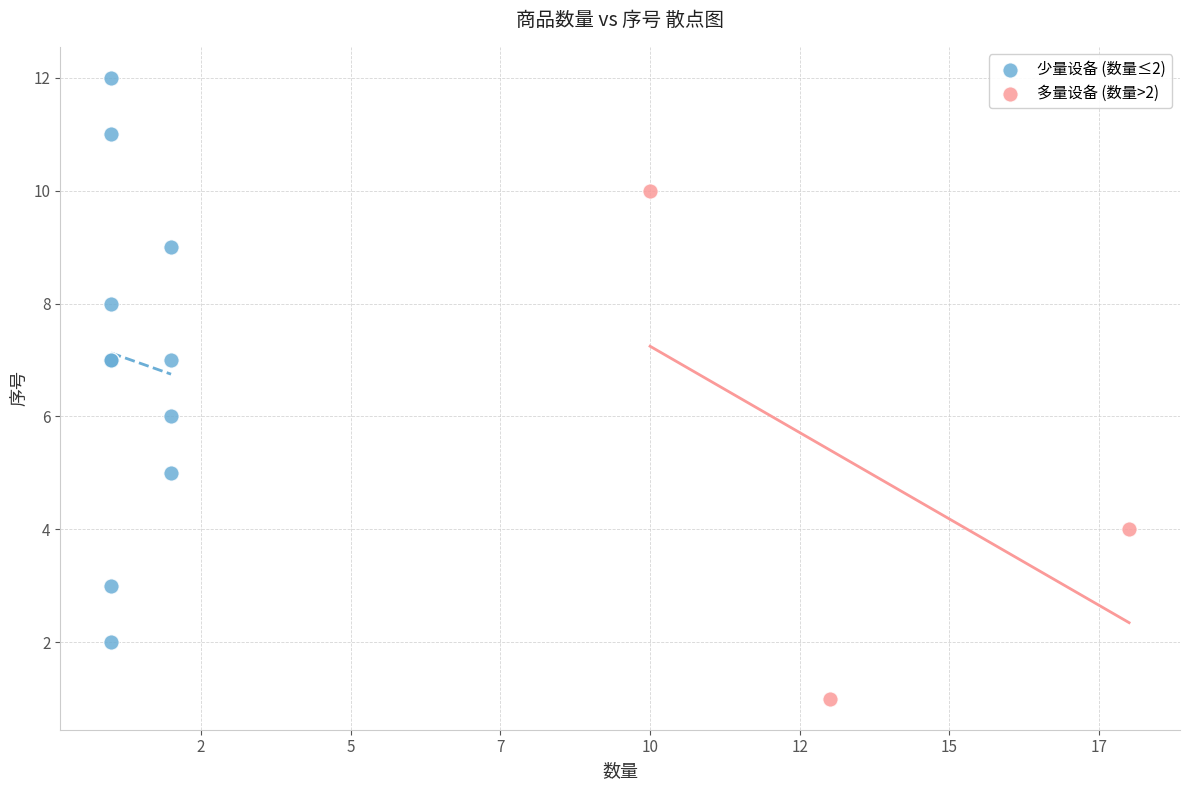

Which series has the largest Y range (max minus min)?

少量设备 (数量≤2)